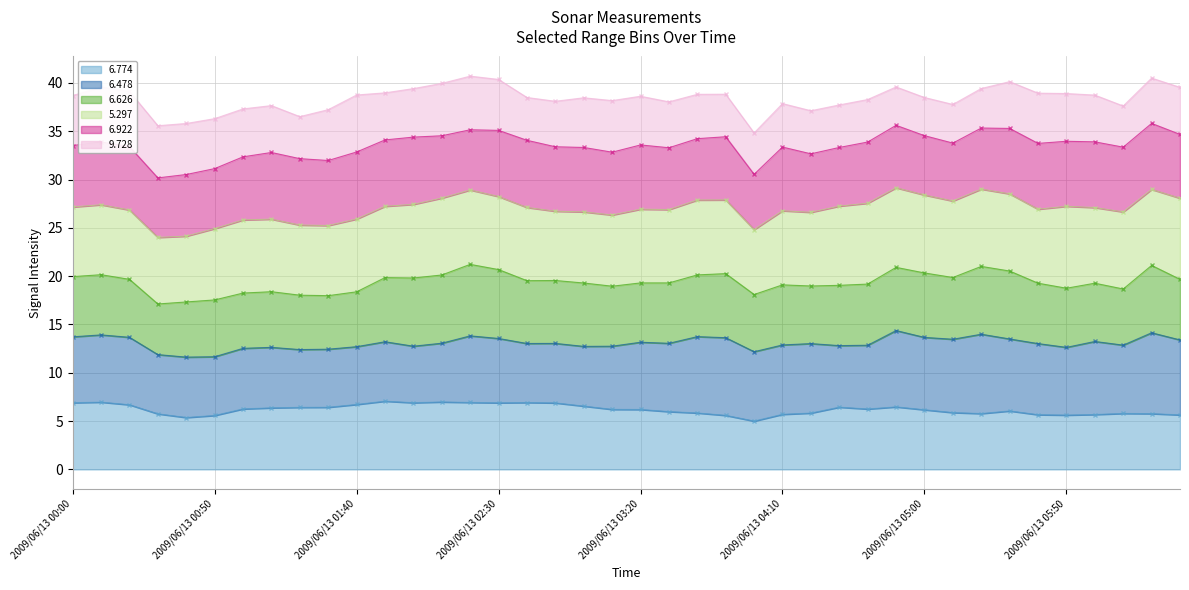

Which series has the largest total across all categories?

5.297